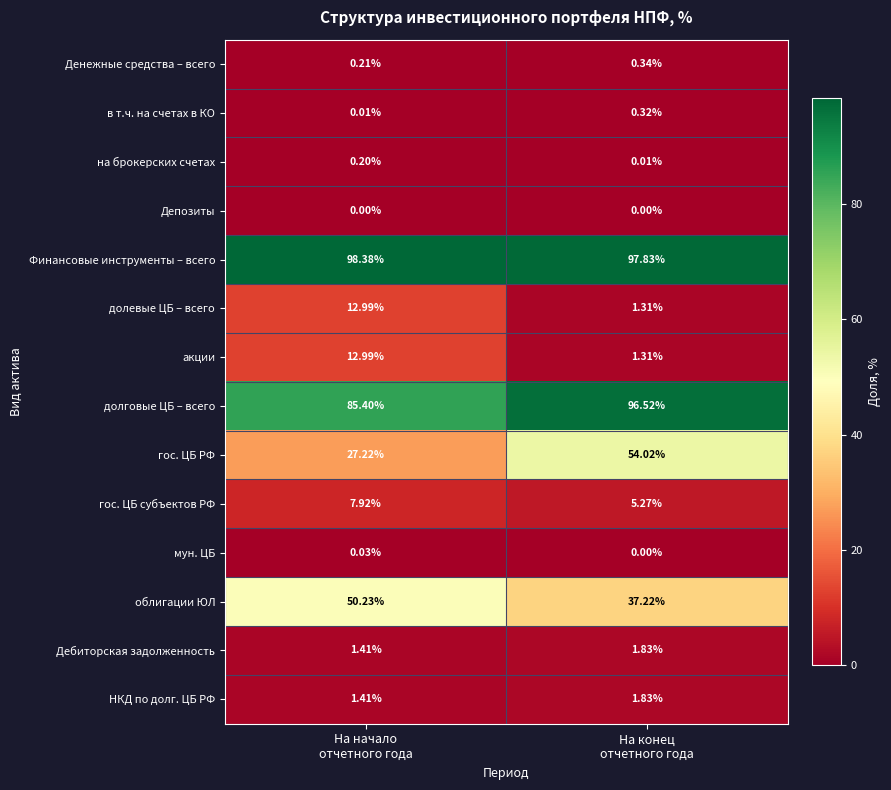

Which series has the widest spread of values?

гос. ЦБ РФ